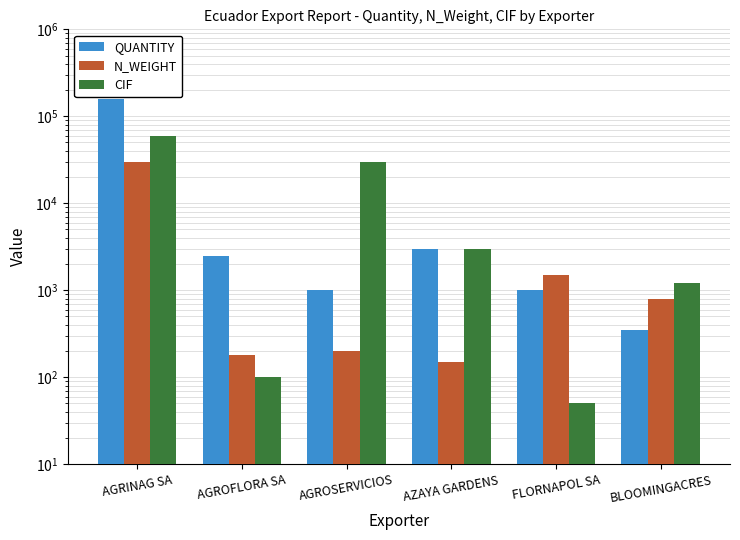

Are the bars grouped side by side (vs. stacked)?

Yes